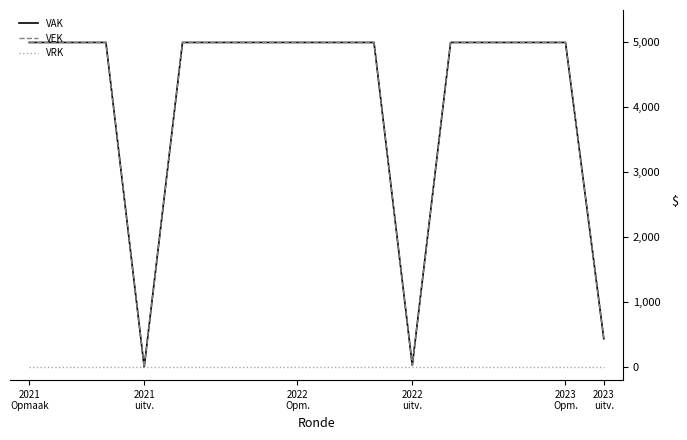

Does the chart display data point markers on the line(s)?

No